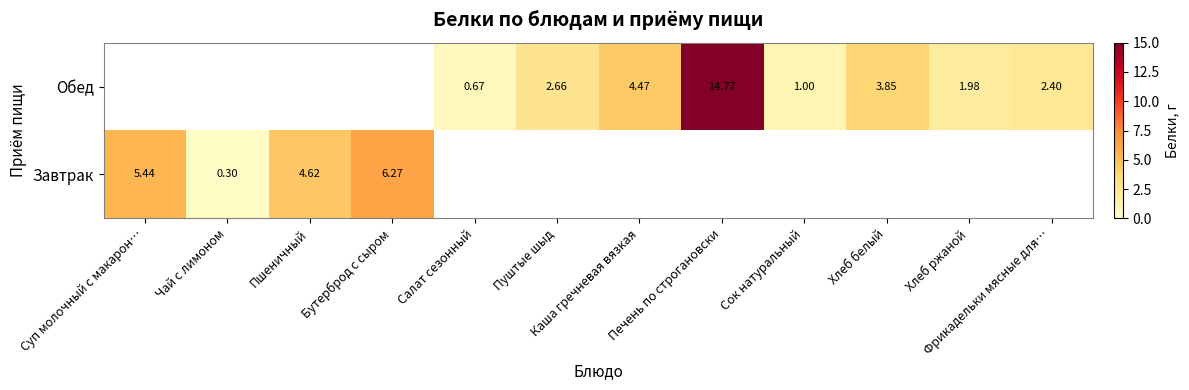

Is the value of Обед at Фрикадельки мясные для… greater than the value of Завтрак at Суп молочный с макарон…?

No